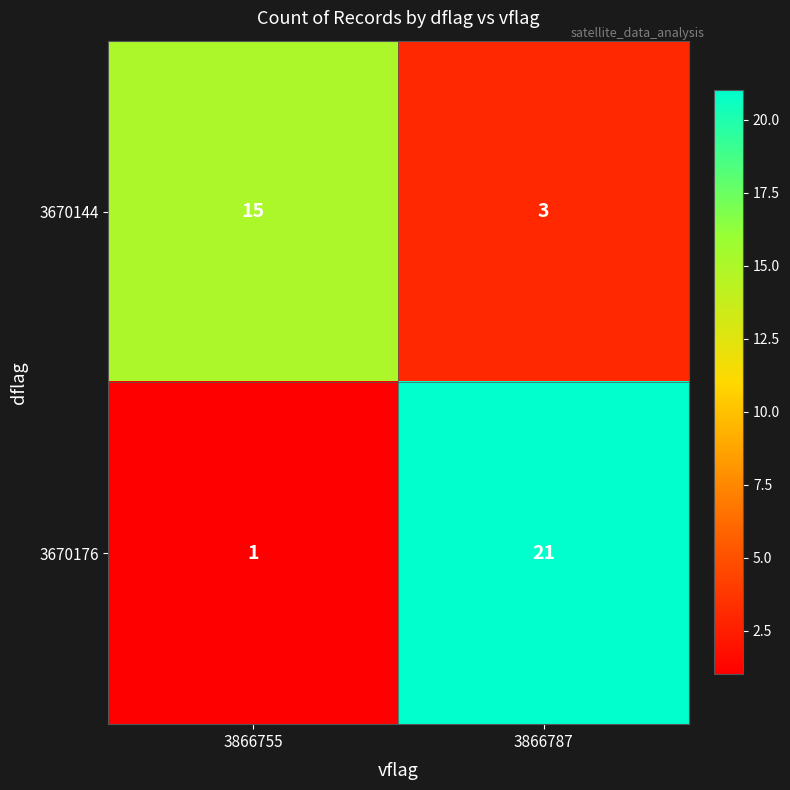

At which category is the sum across all series the highest?

3866787